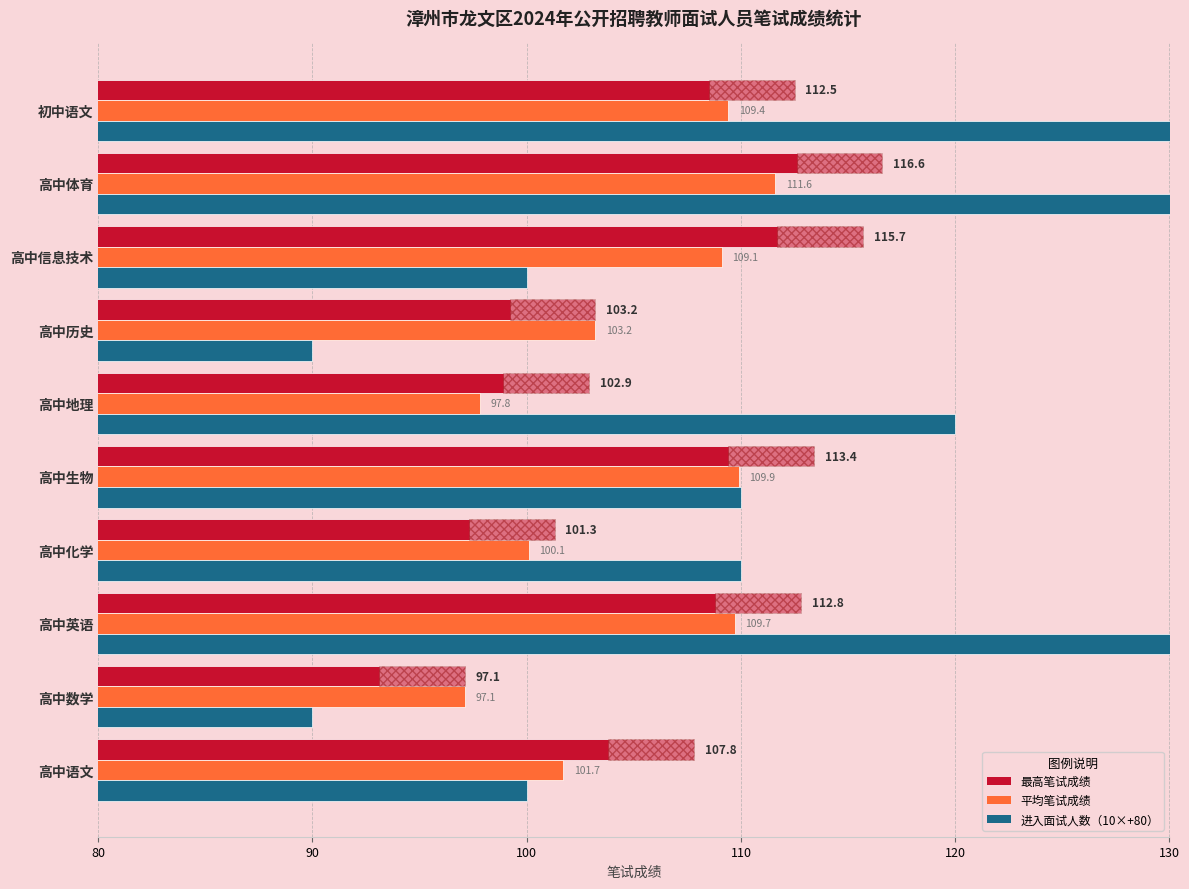

What is the difference between the 人数×10+80（参考） values at 初中语文 and 高中英语?

20.0